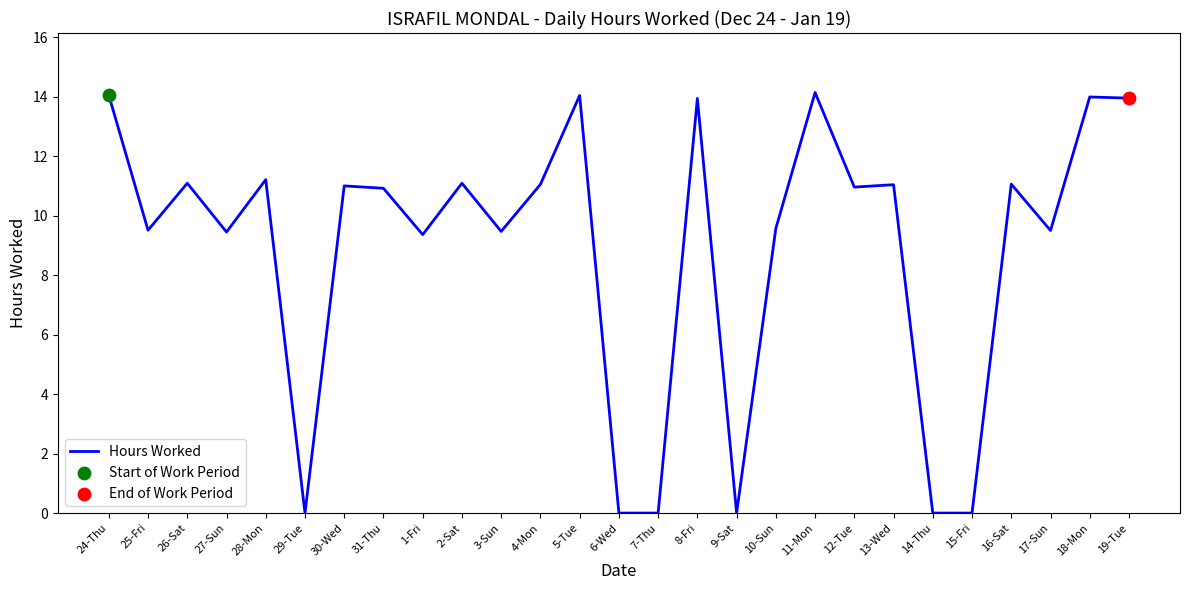

Approximately how many times larger is the value at 3-Sun compared to 25-Fri?

1.0